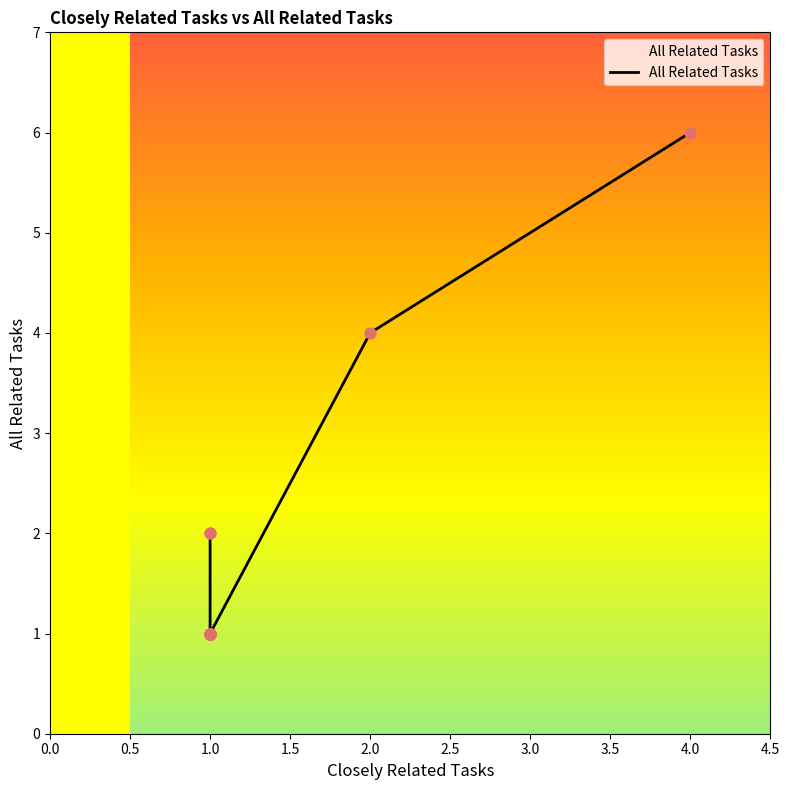

What is the change in value from 0.0 to 1.0?

-1